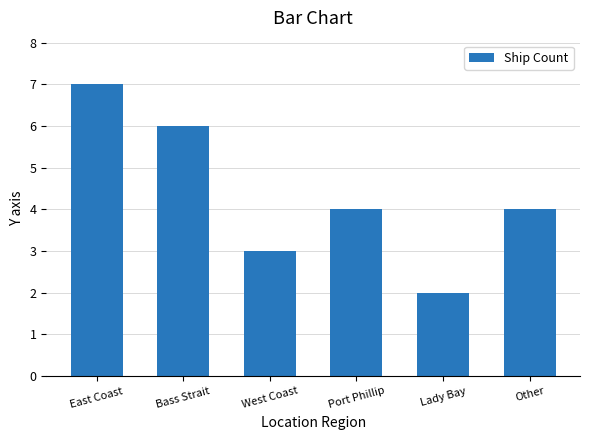

The value at Lady Bay is 2. True or false?

True